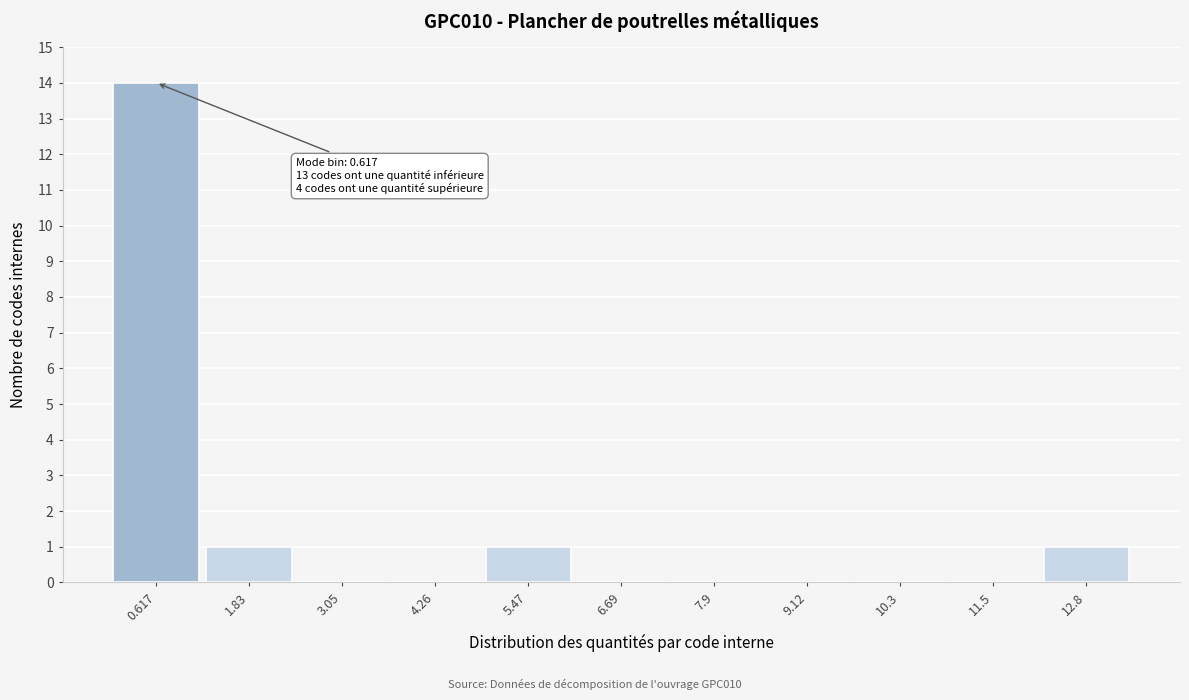

Which range on the x-axis has the tallest bar?

0.0 to 1.2